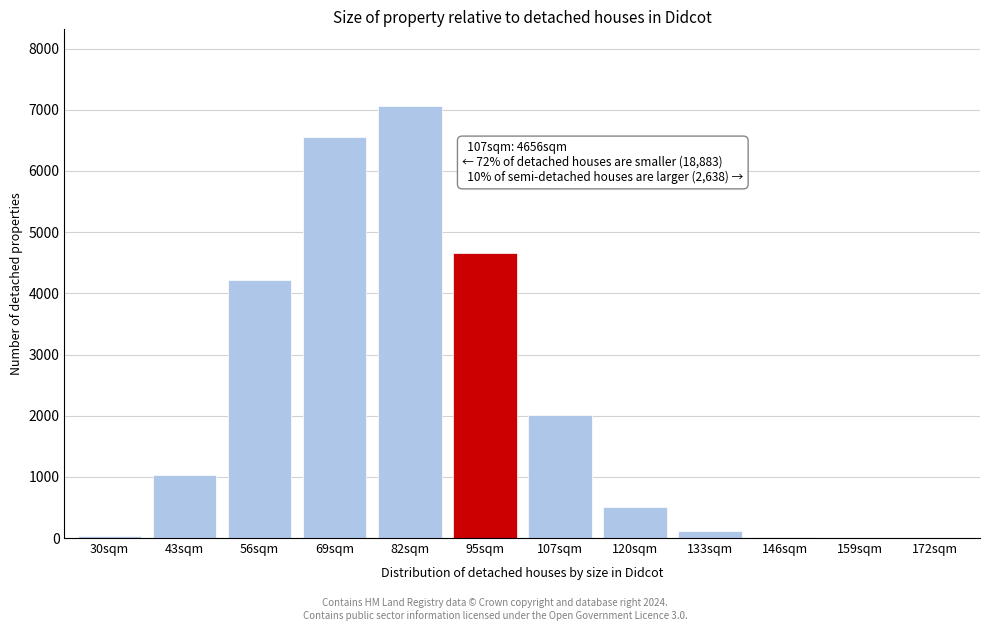

Which label corresponds to the largest value in the chart?

82sqm